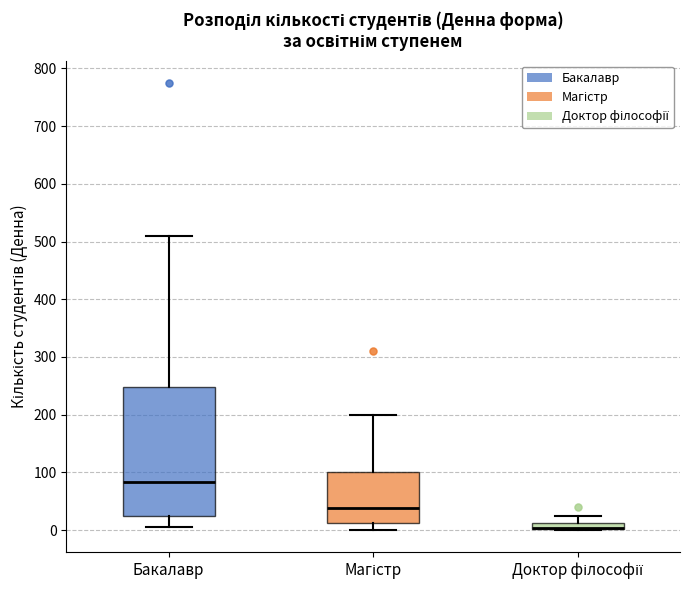

Which box is the tallest, from its lower edge to its upper edge?

Бакалавр